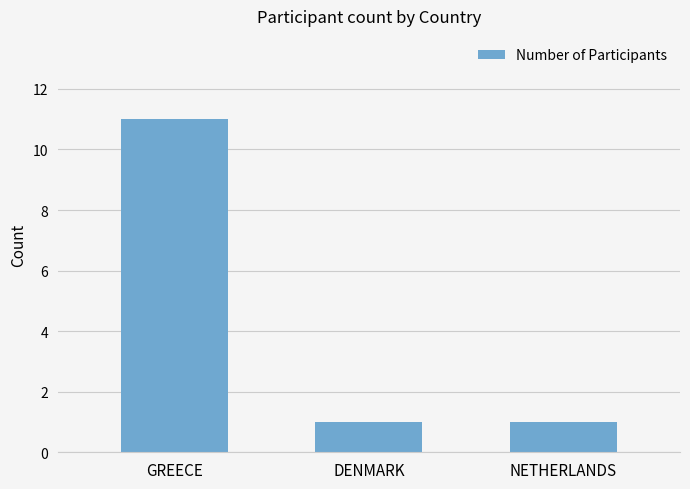

Reading left to right, what are all the values shown in this chart?

GREECE=11	DENMARK=1	NETHERLANDS=1